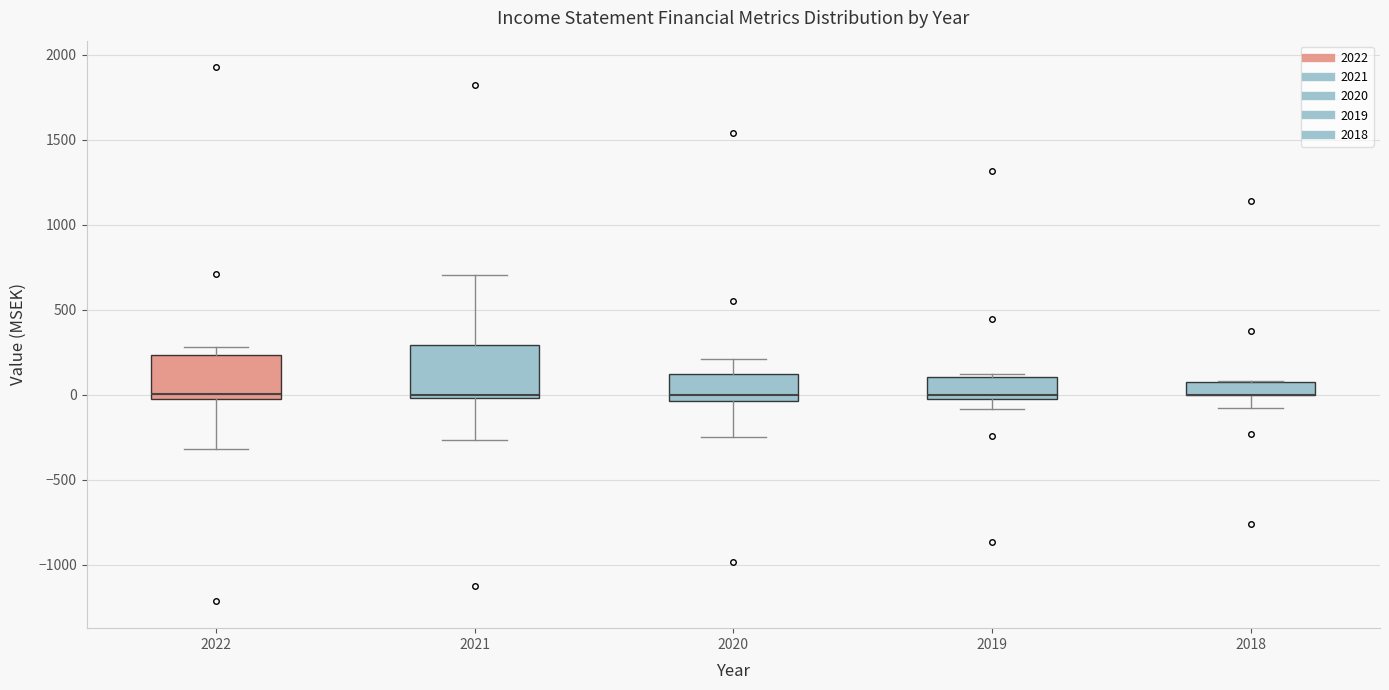

Reading left to right, transcribe this box plot: for each box, give where its median line is, the range the box spans, and where its two whiskers end, as read against the y-axis. The values are not printed on the chart, so give them approximately, as read against the axis.

2022: median 0 (just above the box's lower edge), box 0 to 250, whiskers -300 to 300
2021: median 0 (just above the box's lower edge), box 0 to 300, whiskers -250 to 700
2020: median 0, box -50 to 100, whiskers -250 to 200
2019: median 0 (just above the box's lower edge), box 0 to 100, whiskers -100 to 100 (just above the box's upper edge)
2018: median 0 (drawn on the box's lower edge), box 0 to 50, whiskers -100 to 100